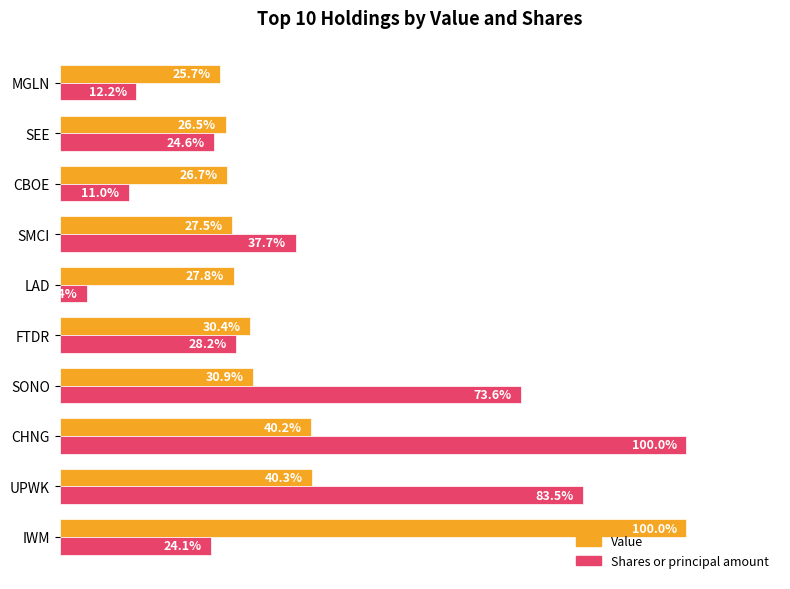

Between FTDR and LAD, which series saw the biggest shift?

Shares or principal amount